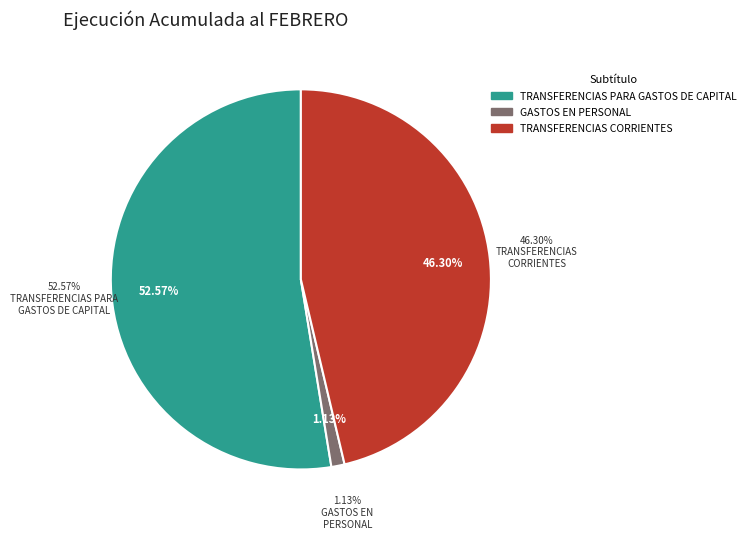

How many segments does this pie chart have?

3